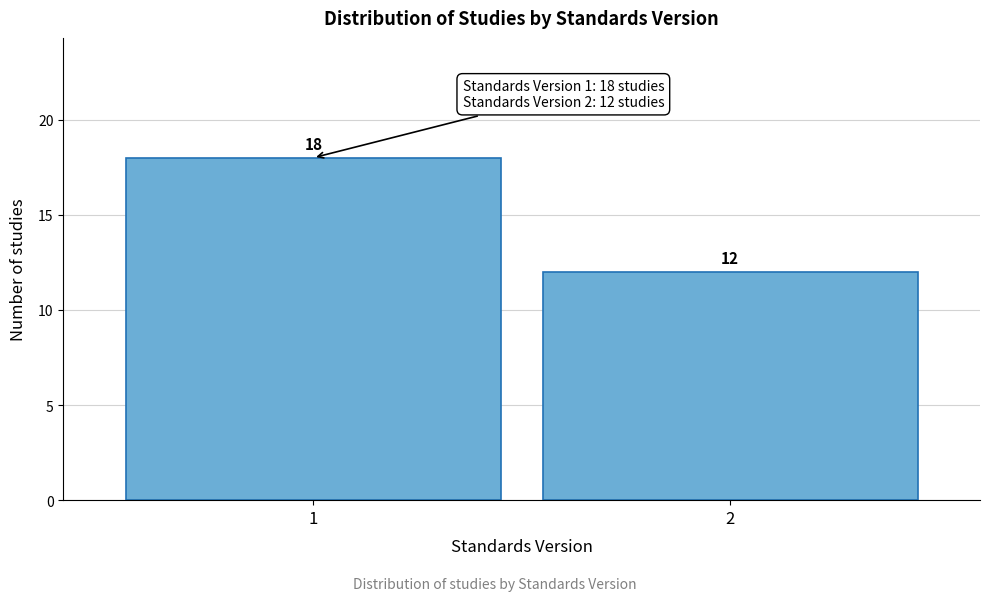

Reading left to right, transcribe all the data shown in this chart.

1=18	2=12